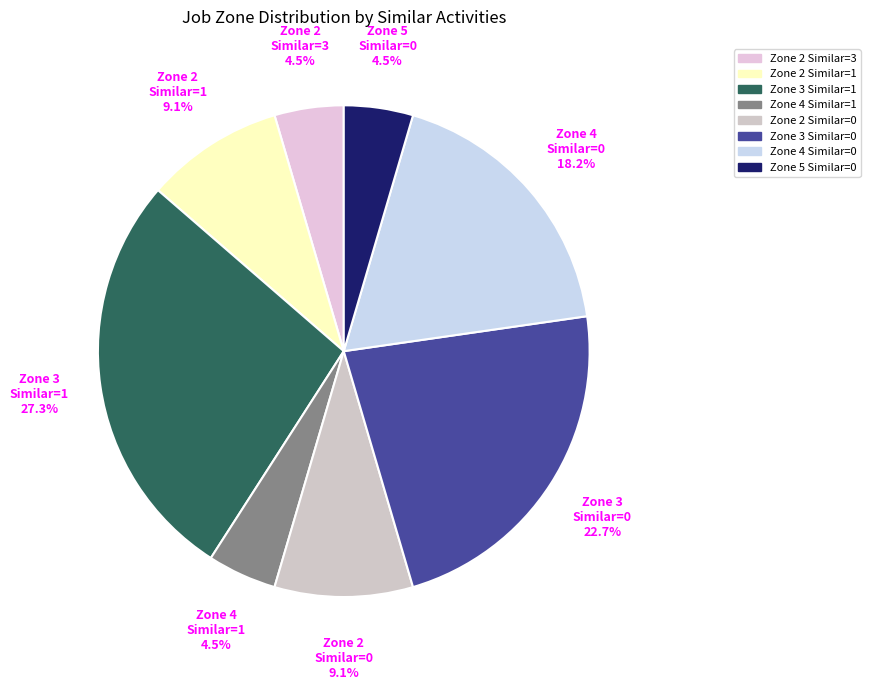

To the nearest percent, what is the difference between the largest and smallest slice percentages?

23%